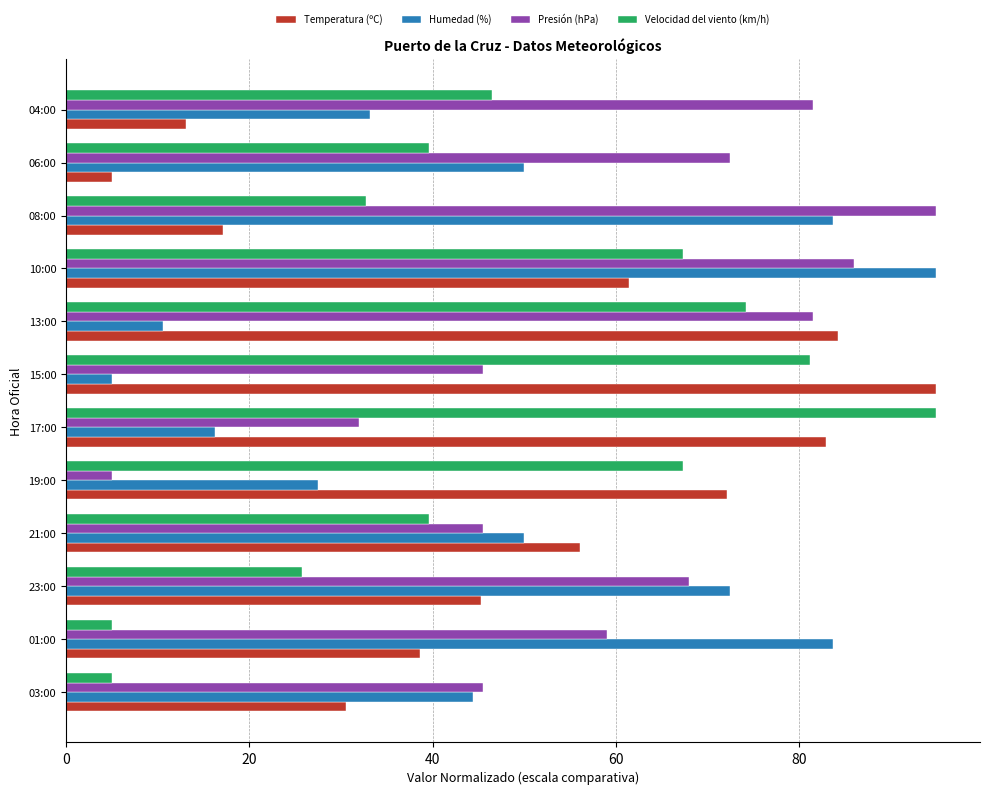

What is the spread (max minus min) of values at 21:00?

16.4